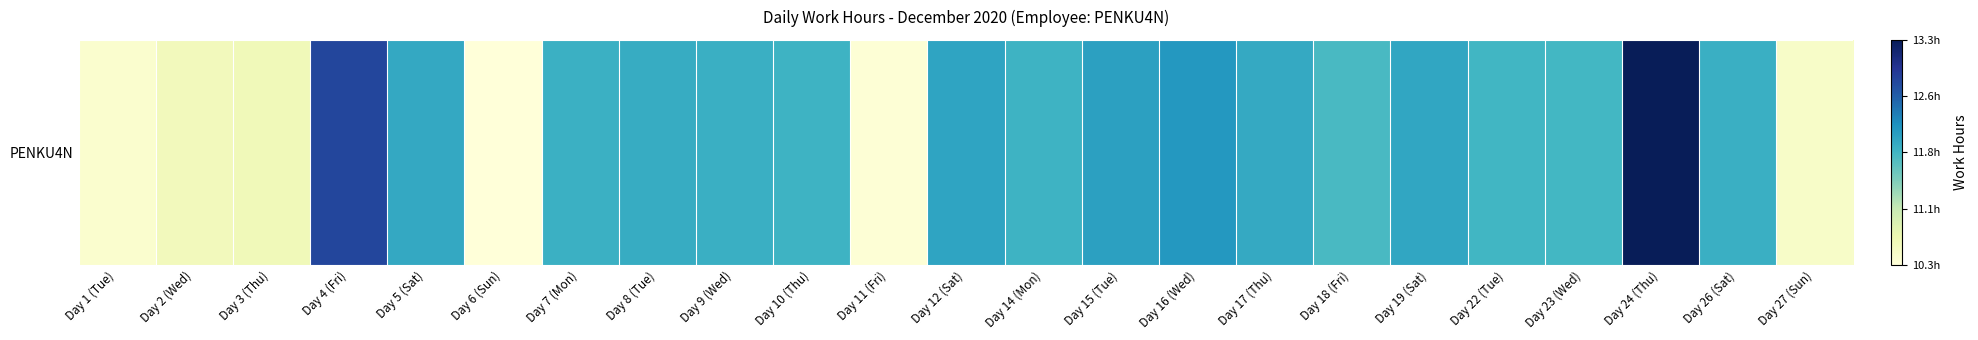

What is the smallest value displayed?

10.3